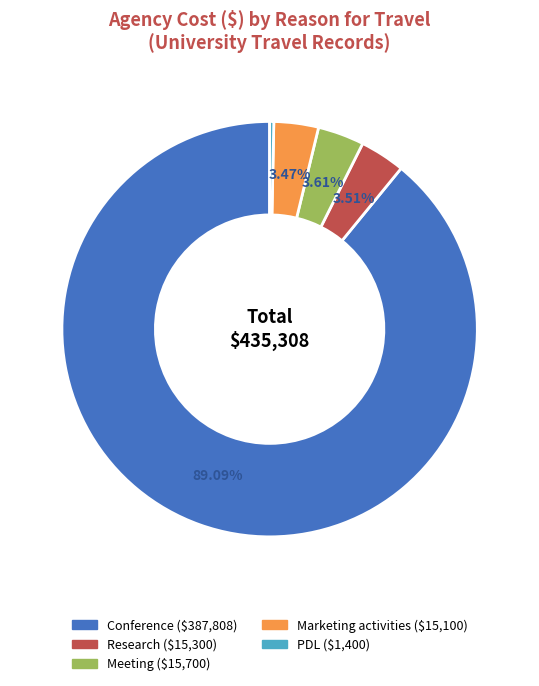

Is there any slice that represents more than half of the pie?

Yes